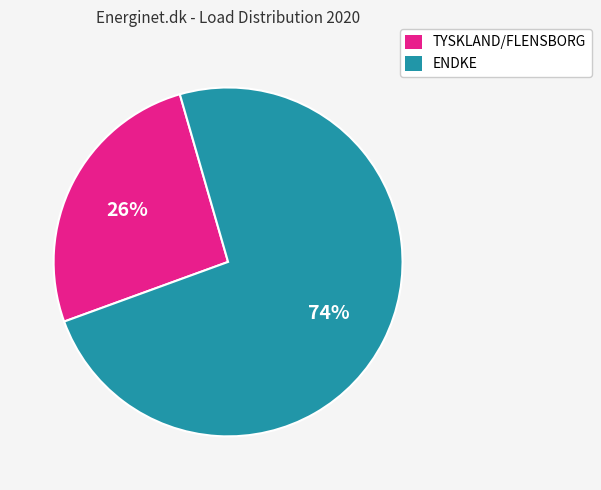

To the nearest percent, what is the average slice percentage?

50%